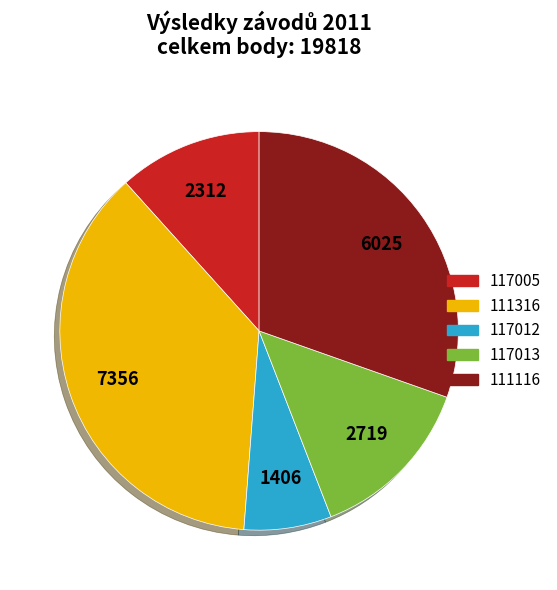

The 117005 slice represents 12% of the pie. True or false?

True